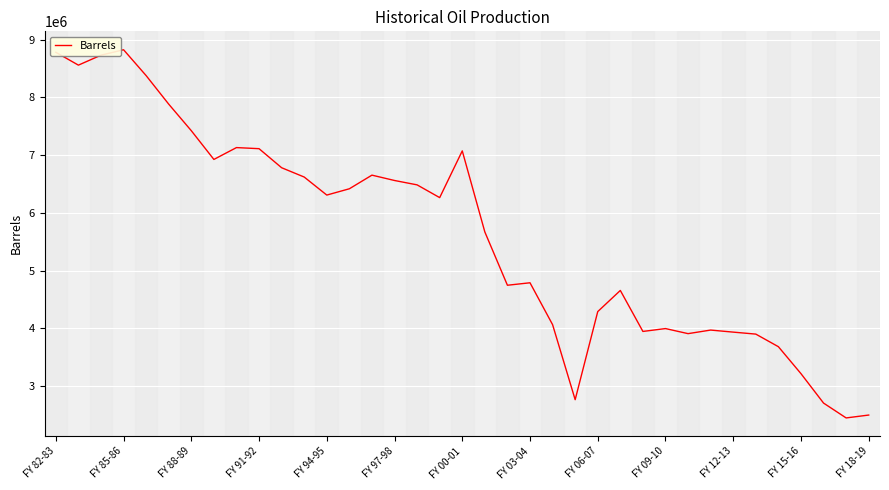

What is the minimum value shown in the chart?

2450806.1